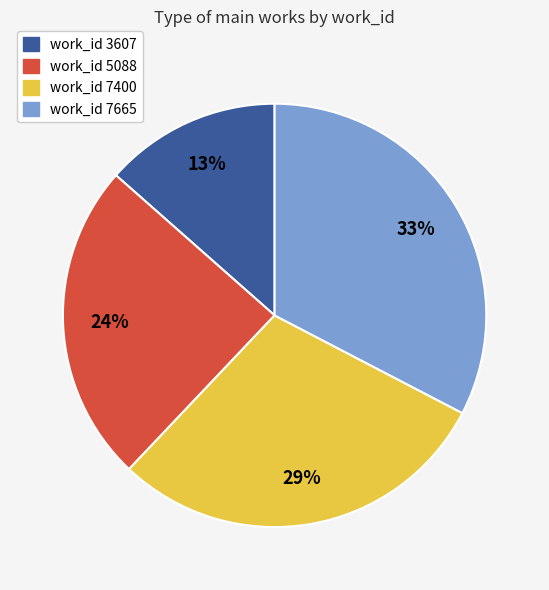

Do work_id 7665 and work_id 7400 together represent more than half of the pie?

Yes